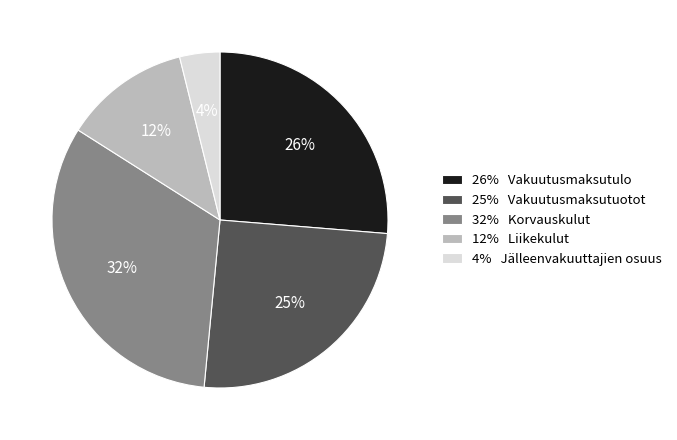

To the nearest percent, what is the average slice percentage?

20%